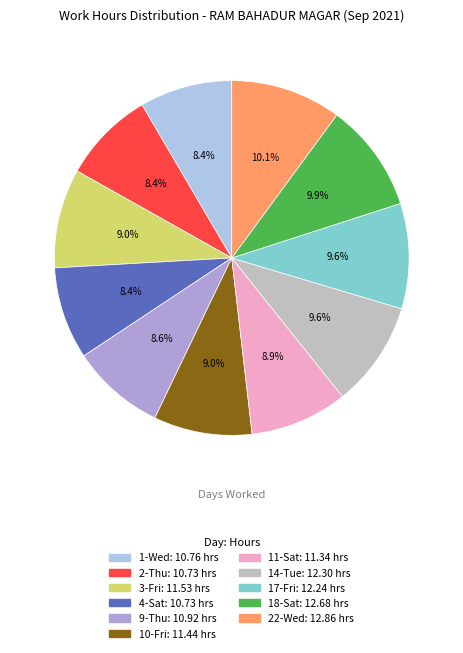

How many segments does this pie chart have?

11